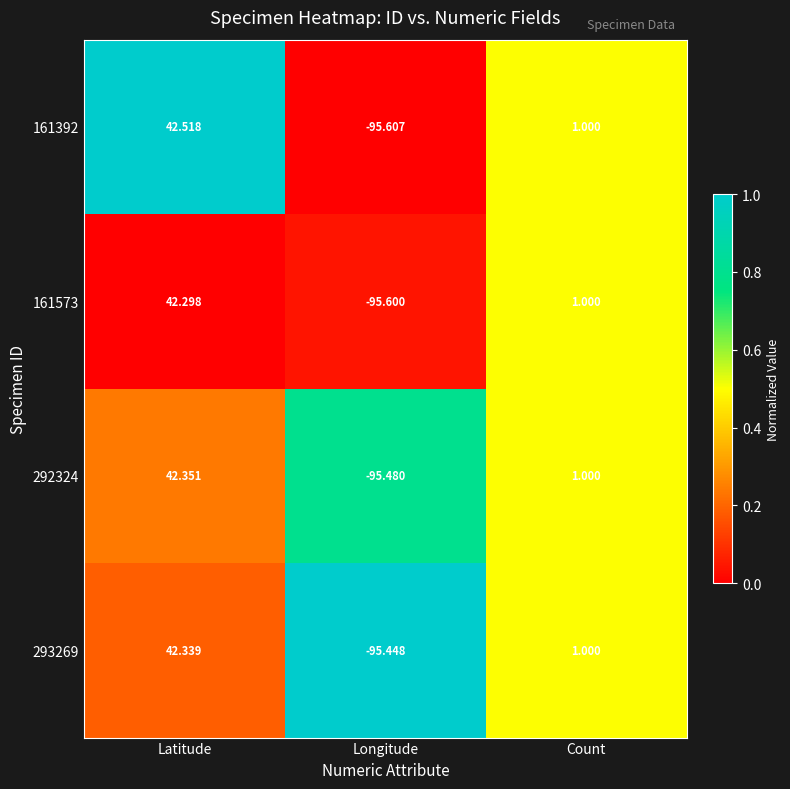

How many values in 293269 are above zero?

2